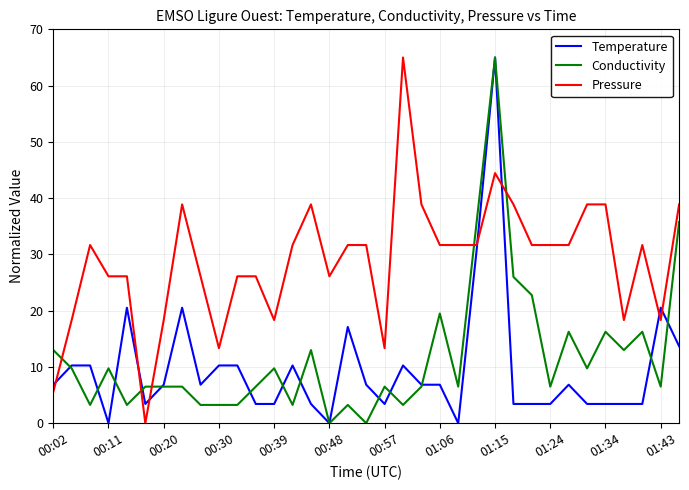

At how many categories does at least one series exceed 42?

2